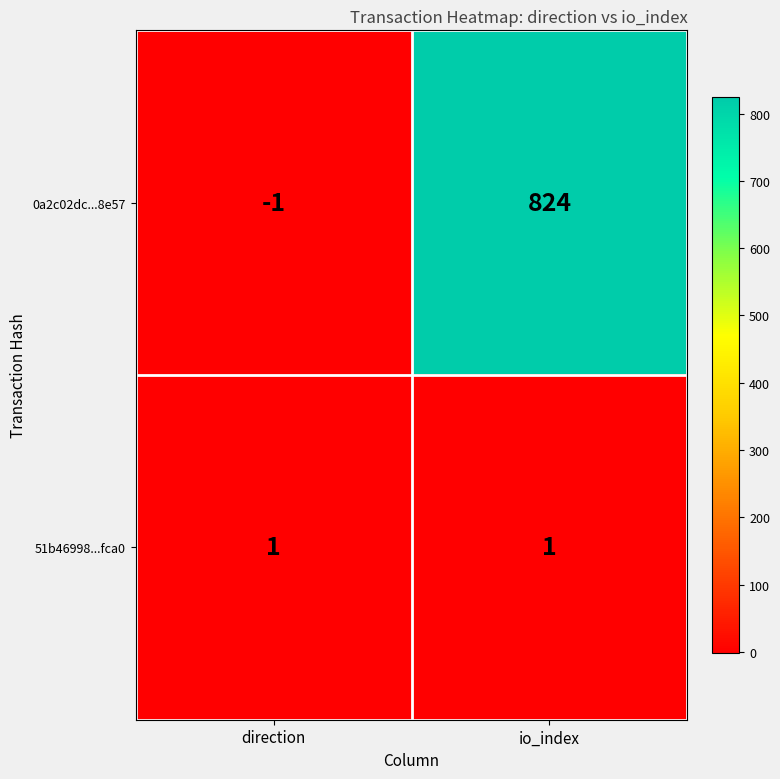

At which category does the chart reach its minimum across all series?

direction